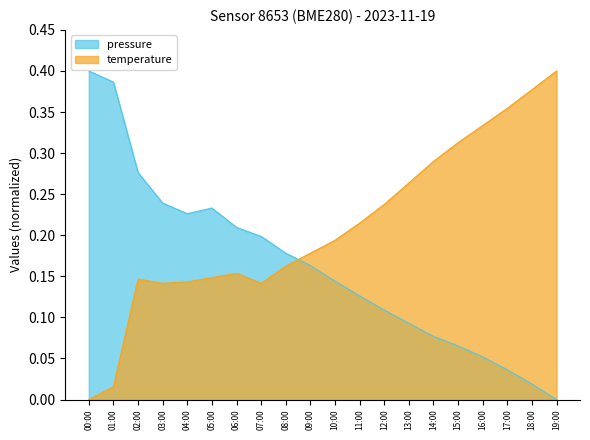

At which label does temperature reach its minimum?

00:00